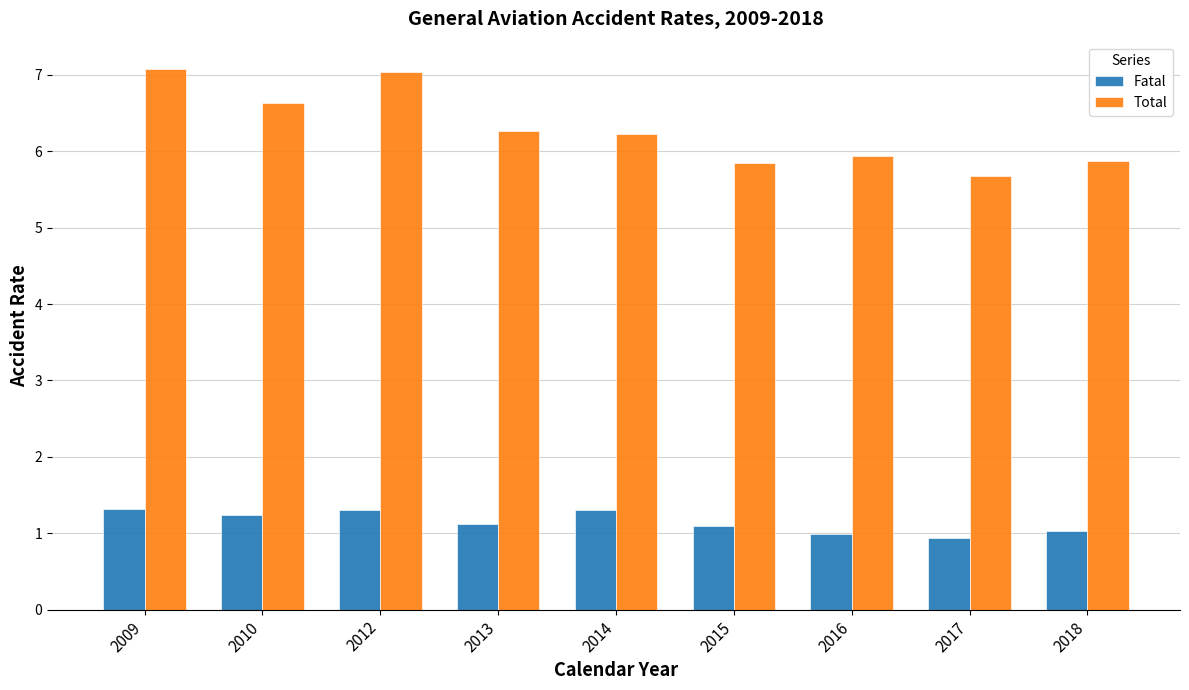

How many bars are there in total?

18